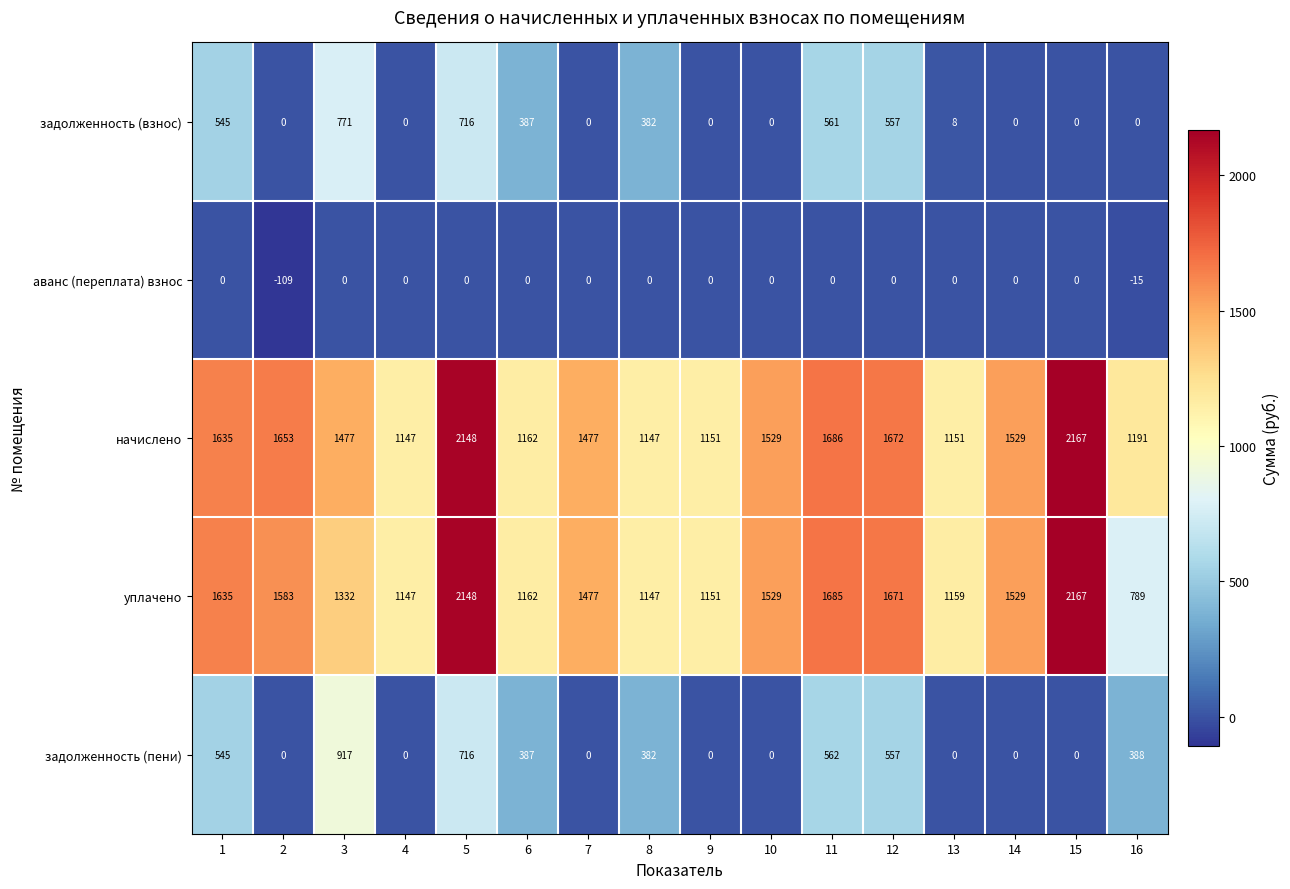

What is the difference between the maximum and minimum values in the уплачено series?

1378